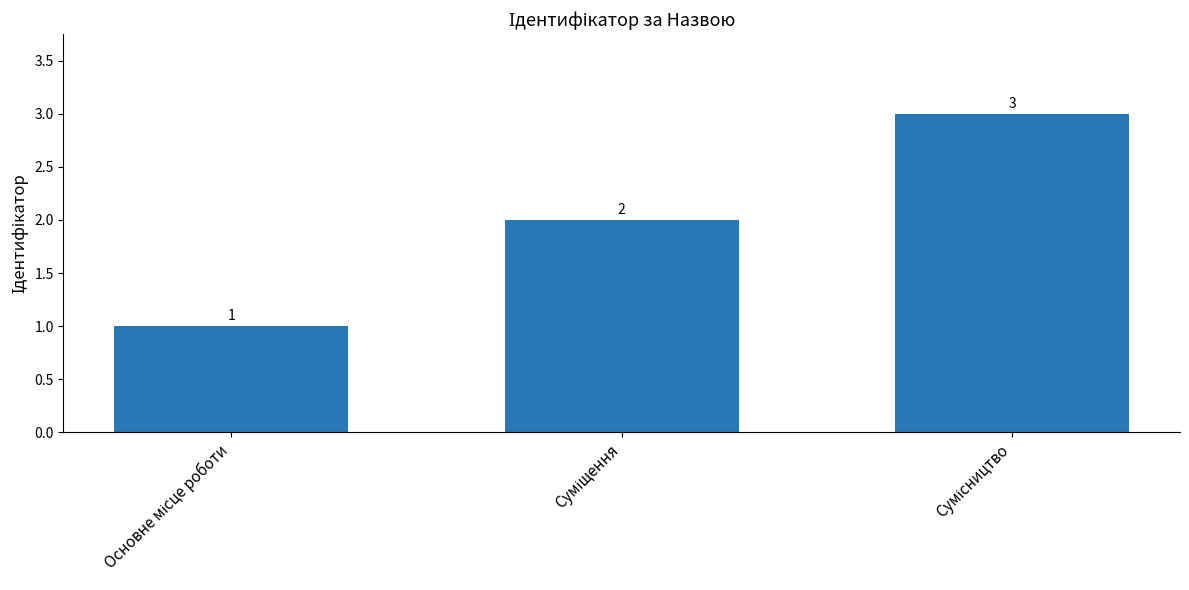

How many values are between 1 and 3?

3